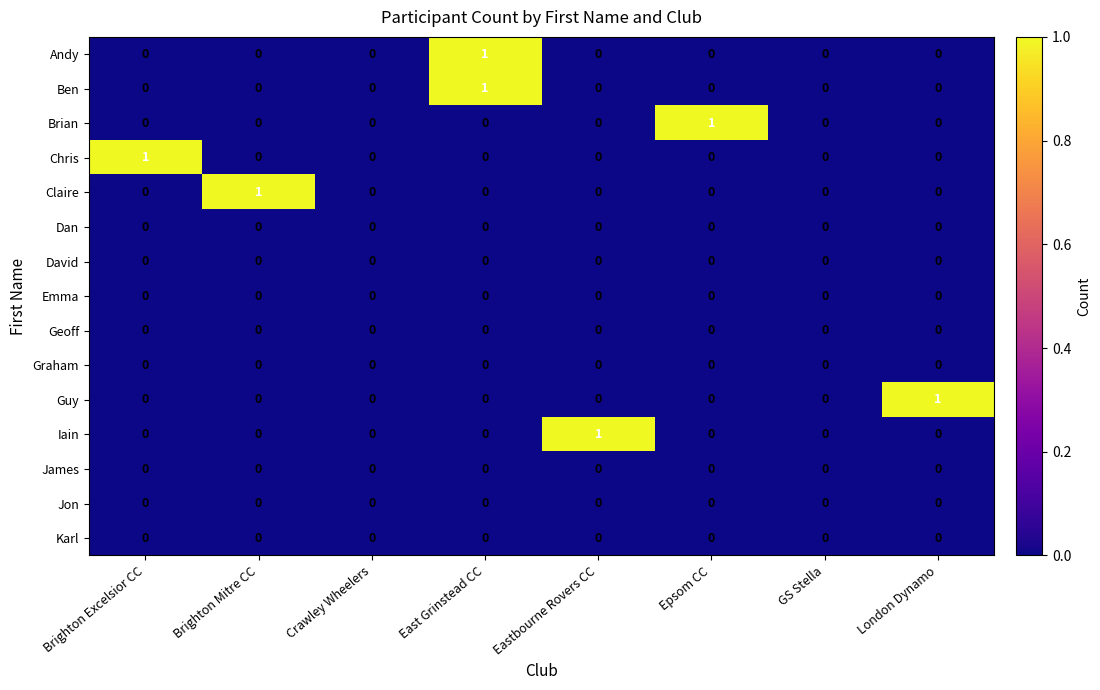

At which category is the sum across all series the highest?

East Grinstead CC